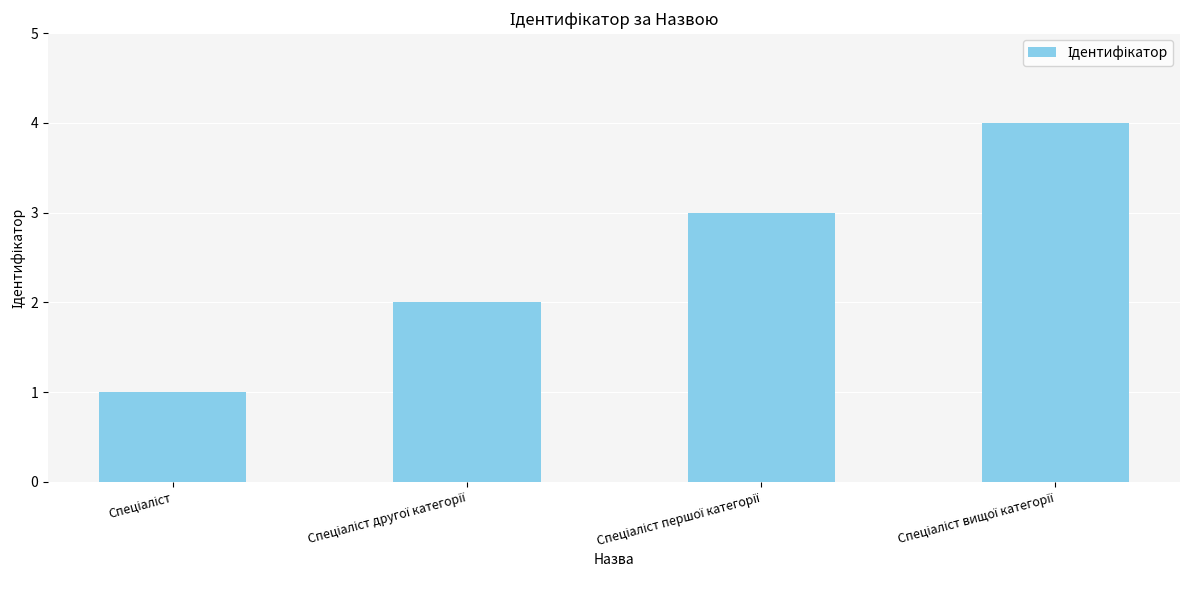

What is the maximum value shown in the chart?

4